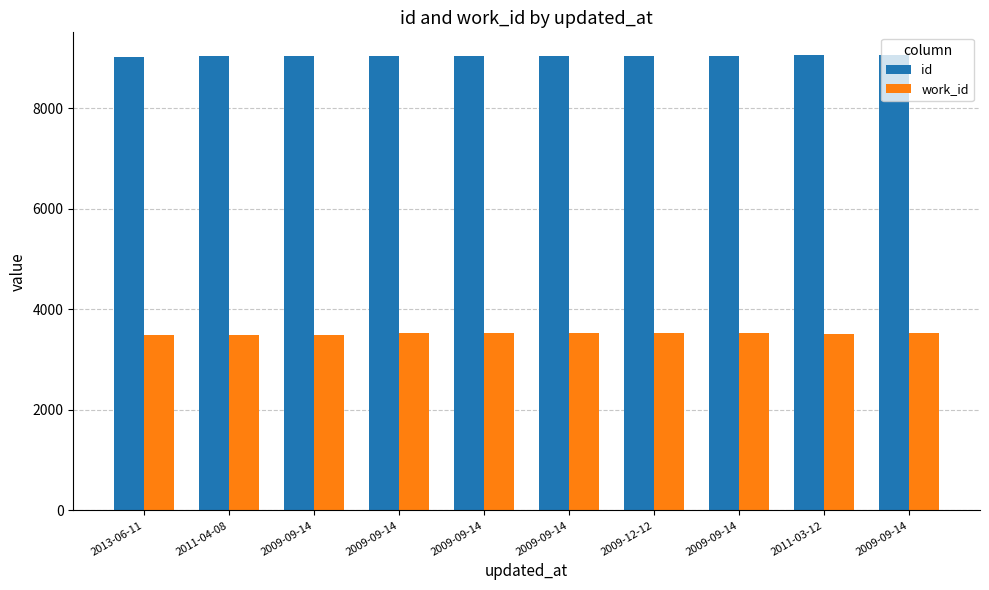

Reading left to right, list all the values displayed in this chart.

id: 9031	9033	9034	9035	9036	9037	9039	9041	9058	9060
work_id: 3491	3491	3491	3521	3521	3521	3522	3523	3502	3525